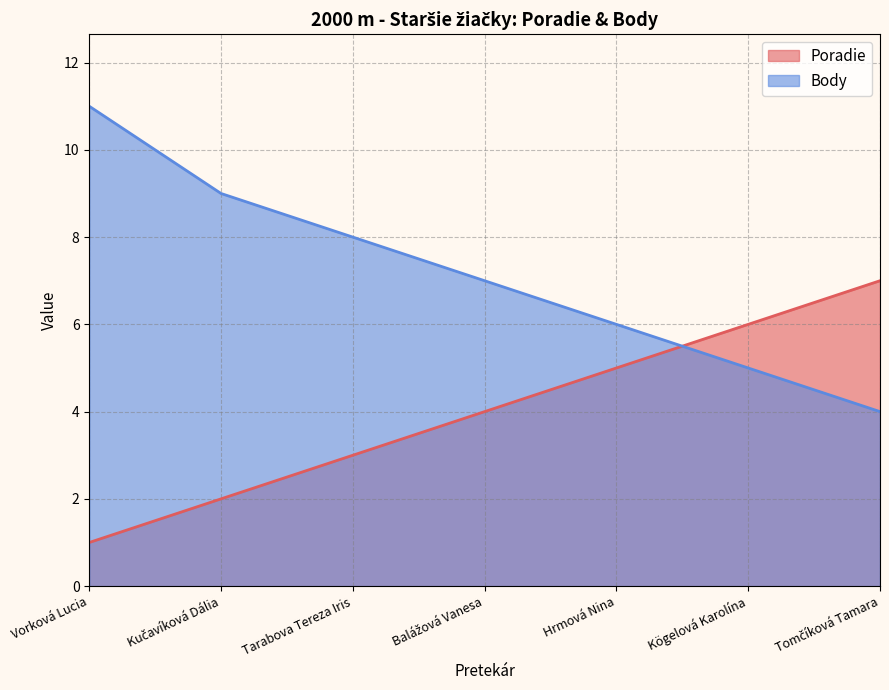

Which series has the widest spread of values?

Body